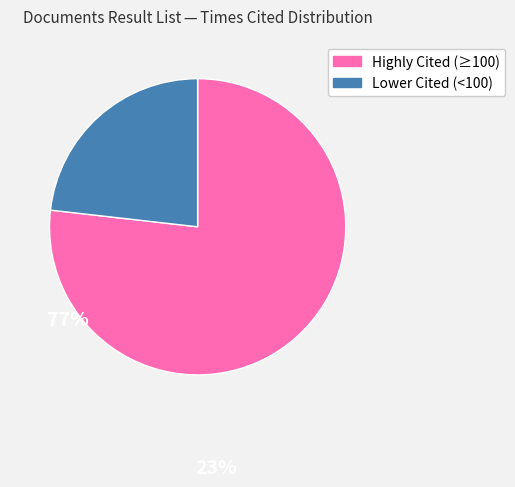

How many segments does this pie chart have?

2